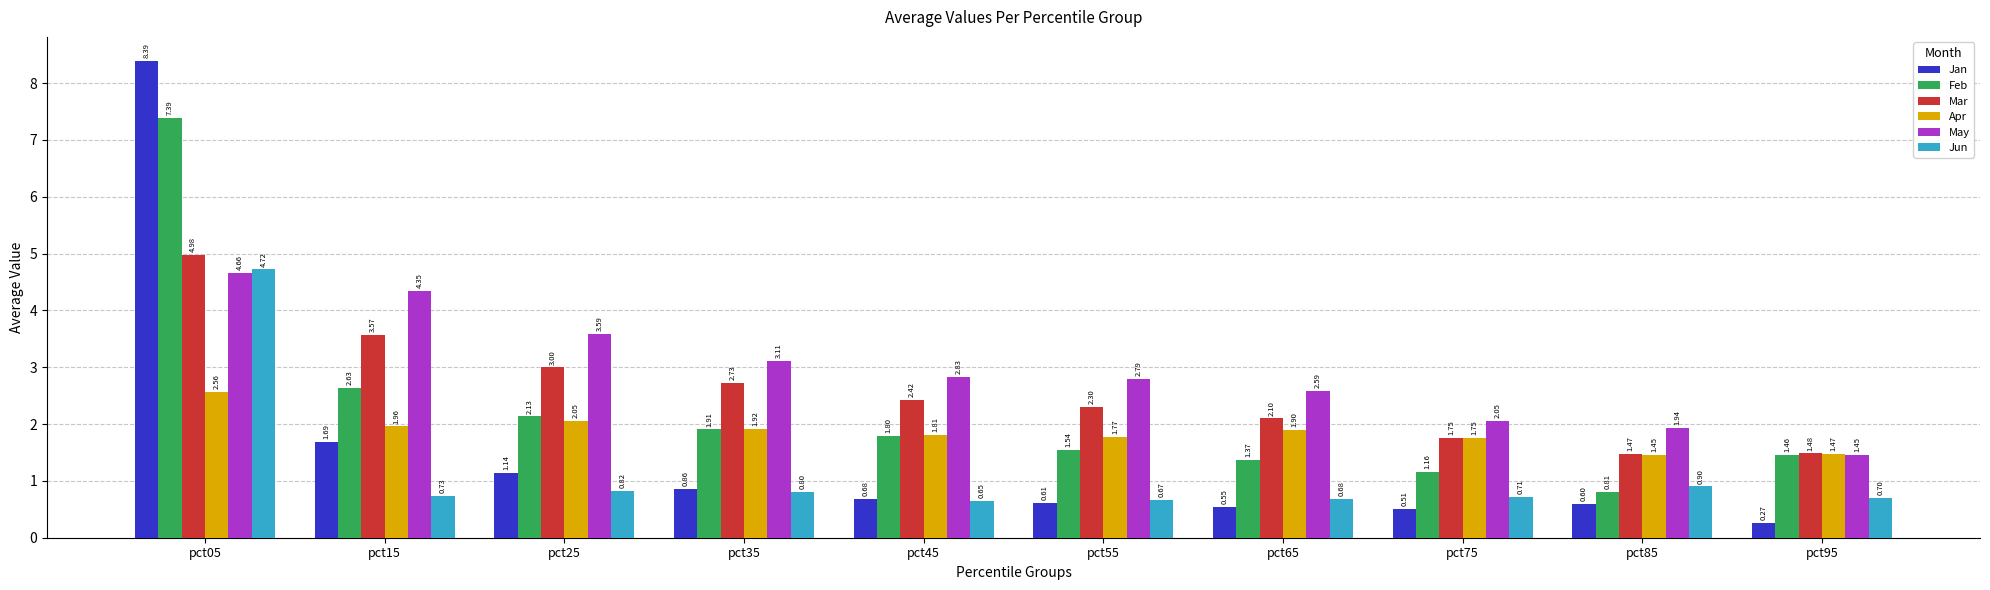

Which series changed the most between pct15 and pct75?

May